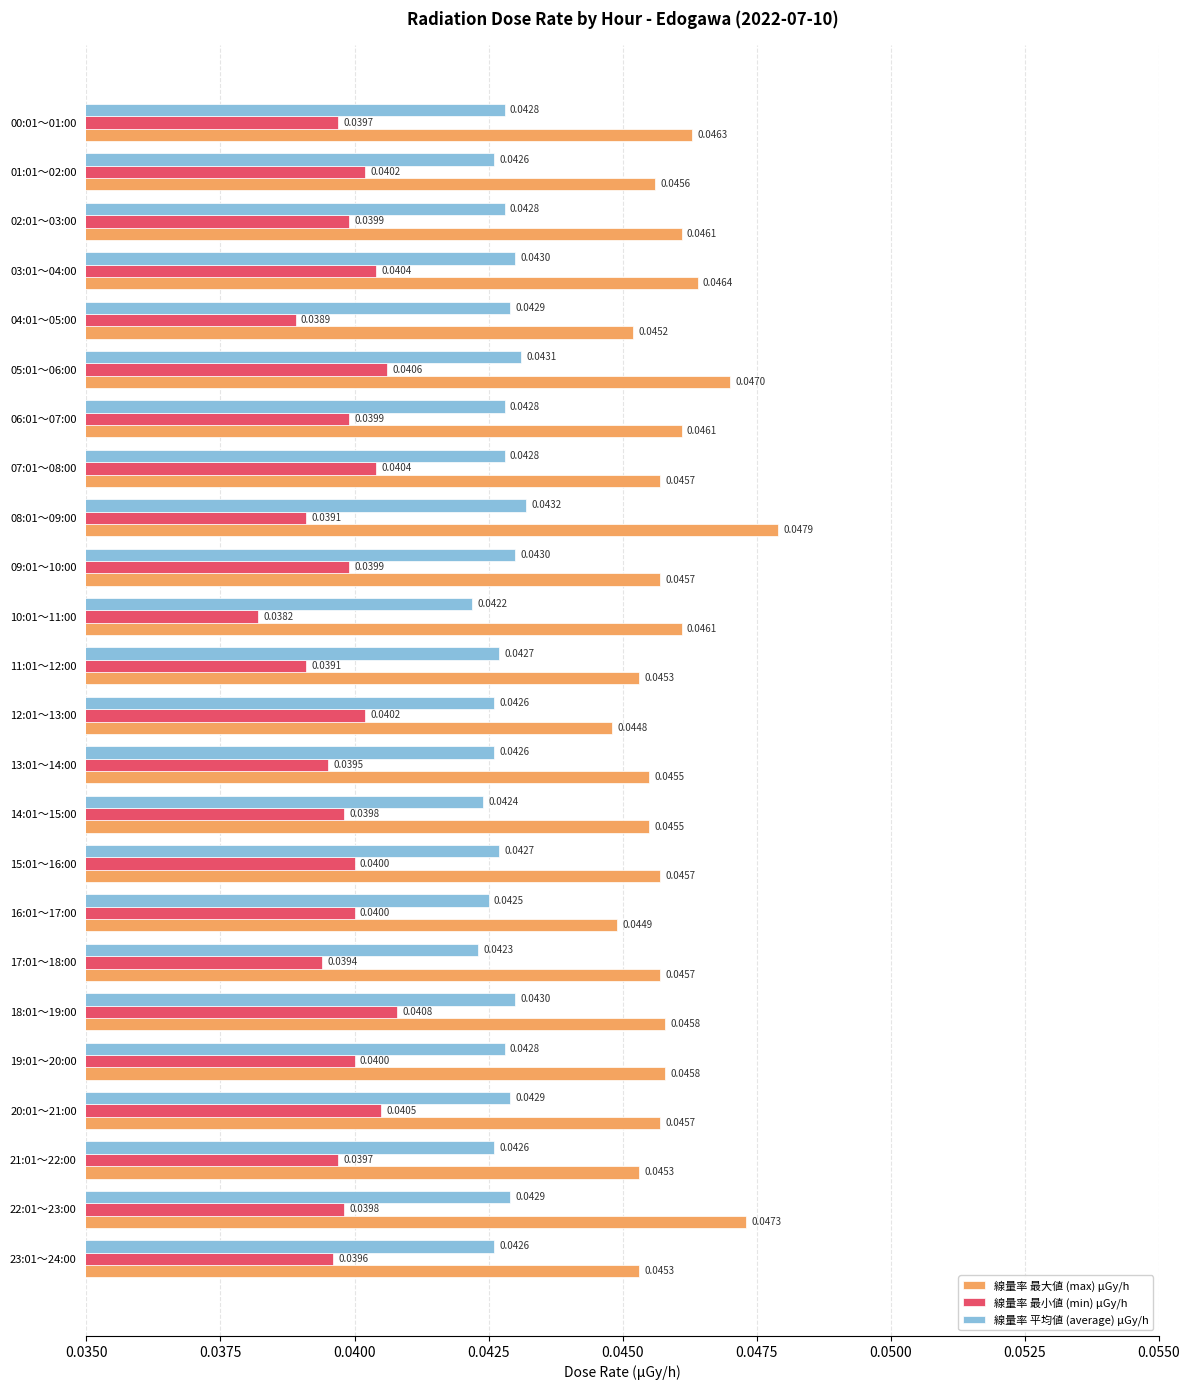

What is the sum of all 線量率 平均値 (average) μGy/h values?

1.0